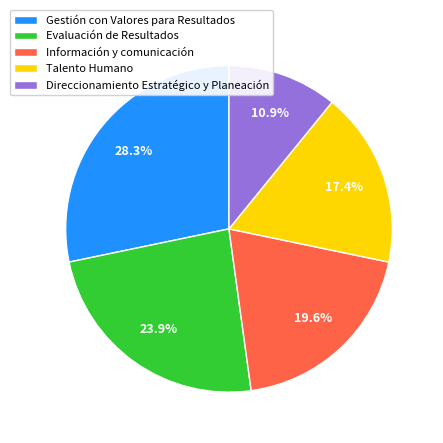

How many segments does this pie chart have?

5